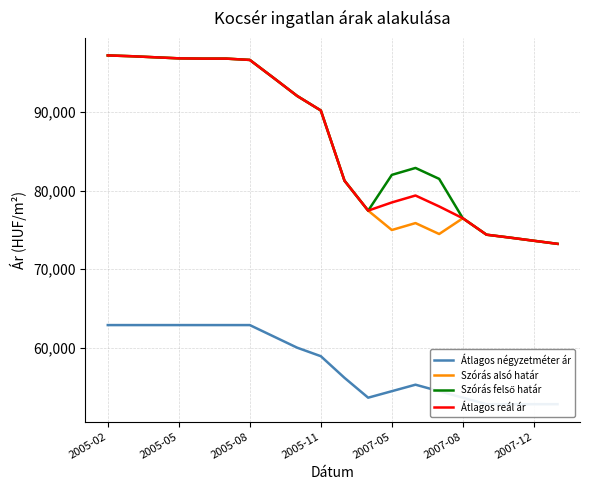

What is the sum of all Átlagos reál ár values?

1721231